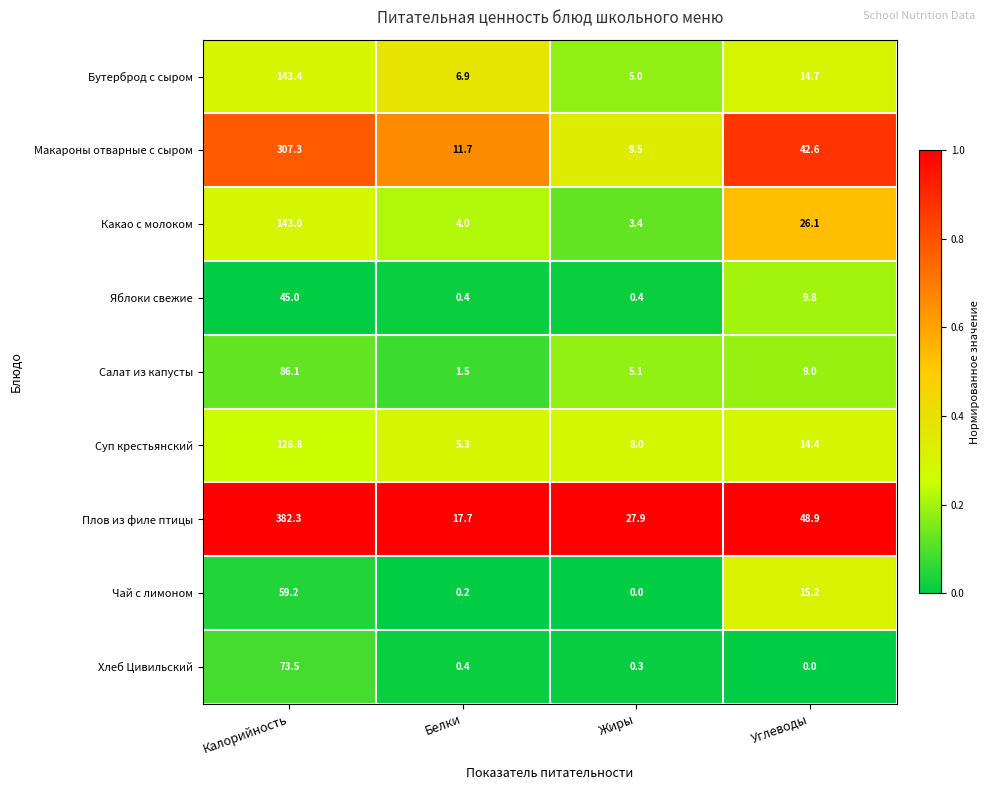

At which label does Яблоки свежие reach its peak?

Калорийность